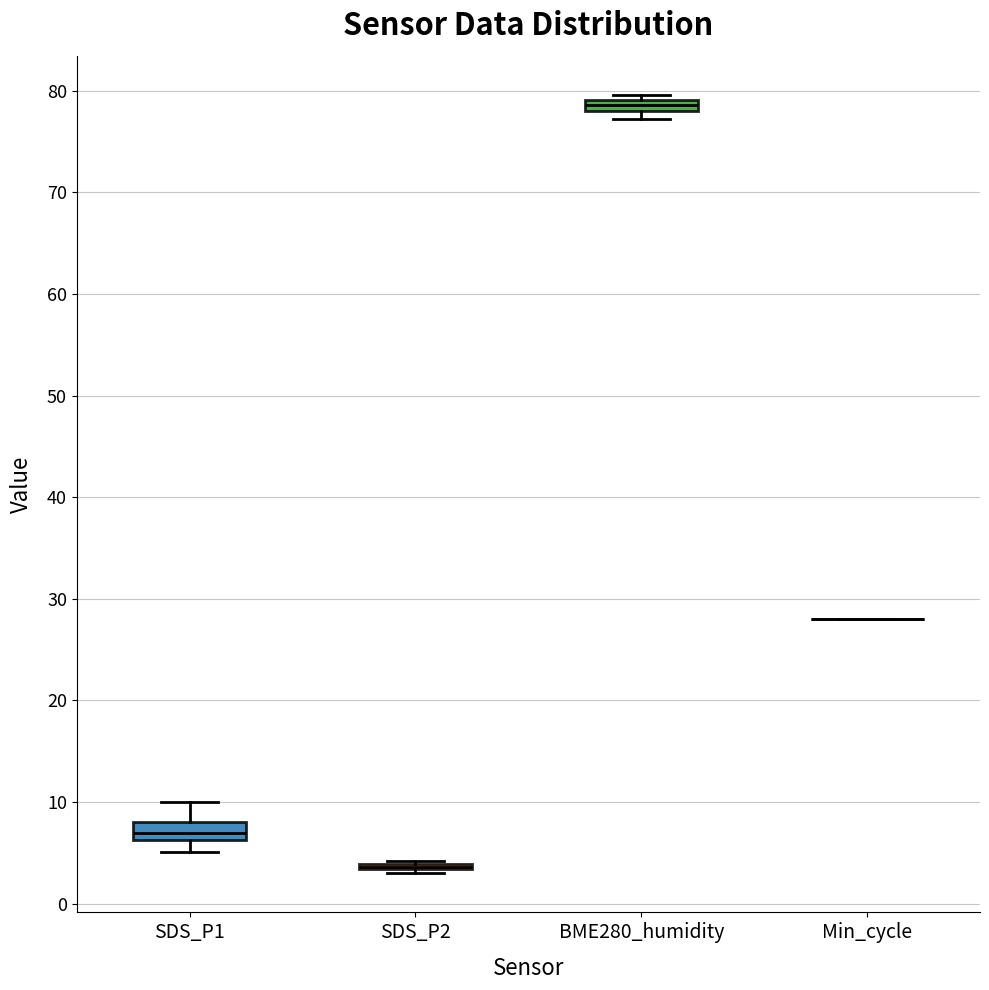

Where is the upper edge of the box for SDS_P1 on the y-axis? The values are not printed on the chart, so give them approximately, as read against the axis.

8